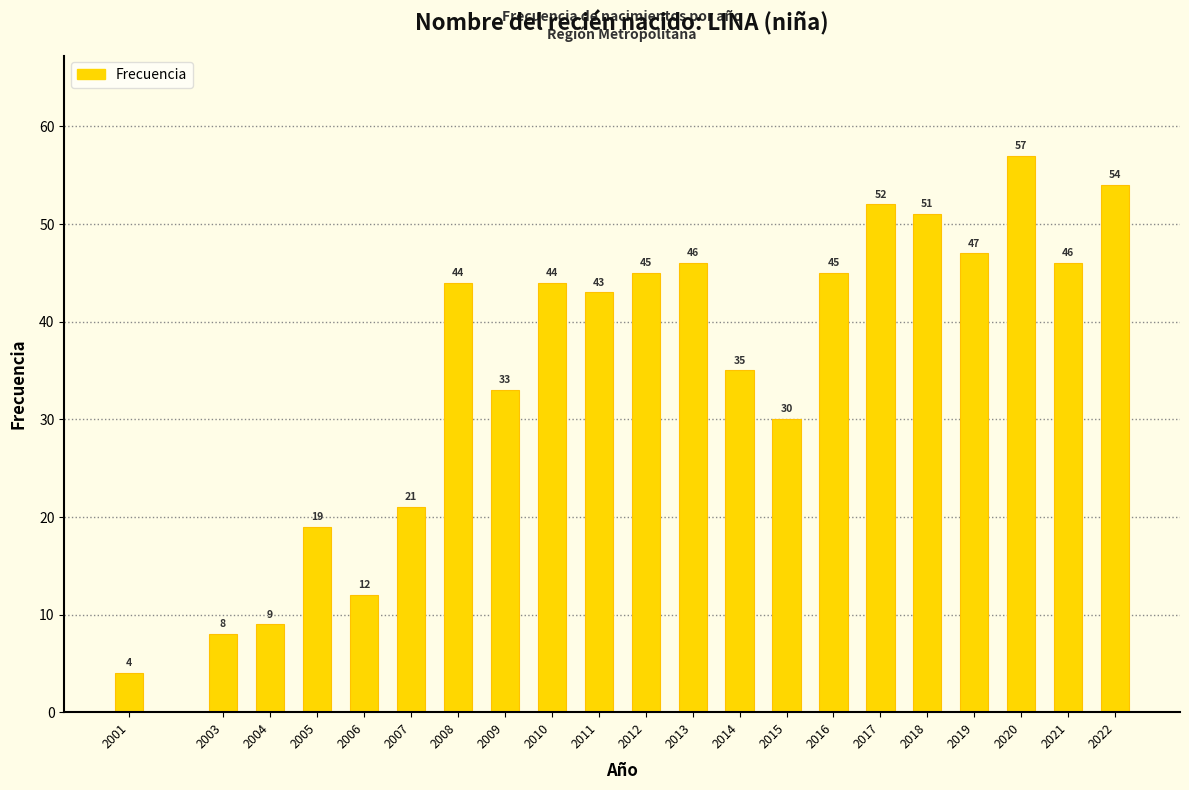

Reading left to right, list all the values displayed in this chart.

2001=4	2003=8	2004=9	2005=19	2006=12	2007=21	2008=44	2009=33	2010=44	2011=43	2012=45	2013=46	2014=35	2015=30	2016=45	2017=52	2018=51	2019=47	2020=57	2021=46	2022=54